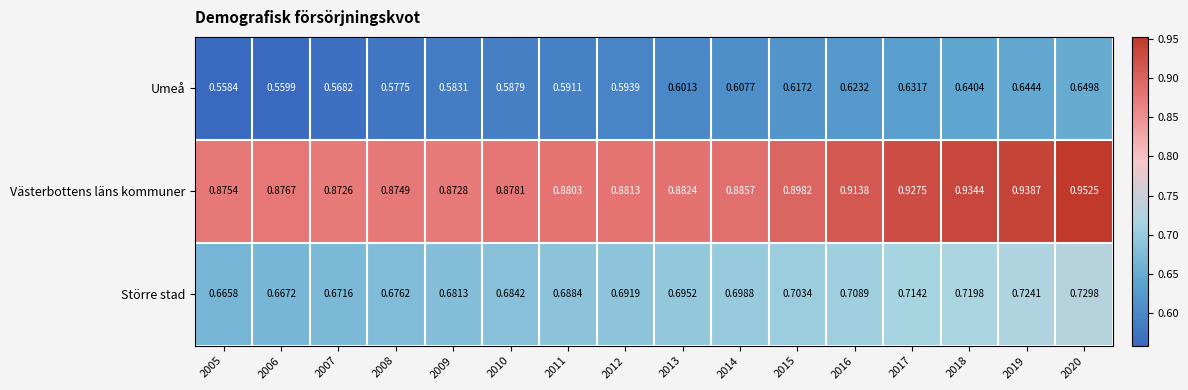

Which series has the largest range (max minus min)?

Umeå